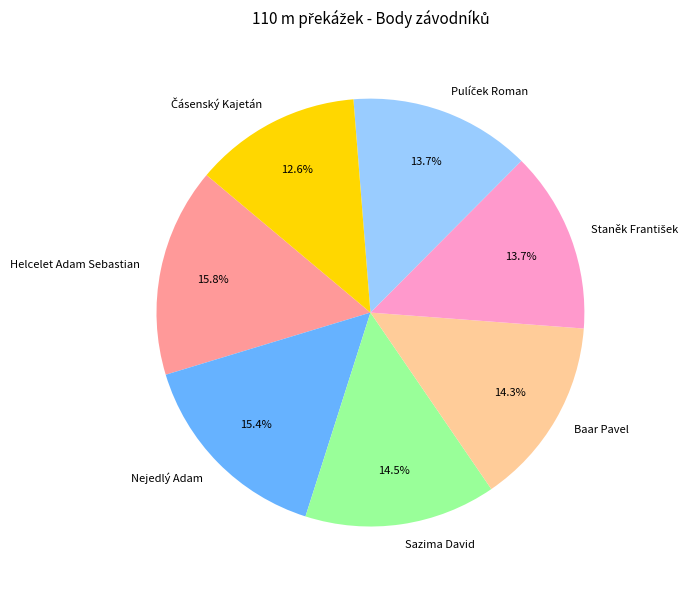

Is the sum of Helcelet Adam Sebastian and Baar Pavel greater than half?

No